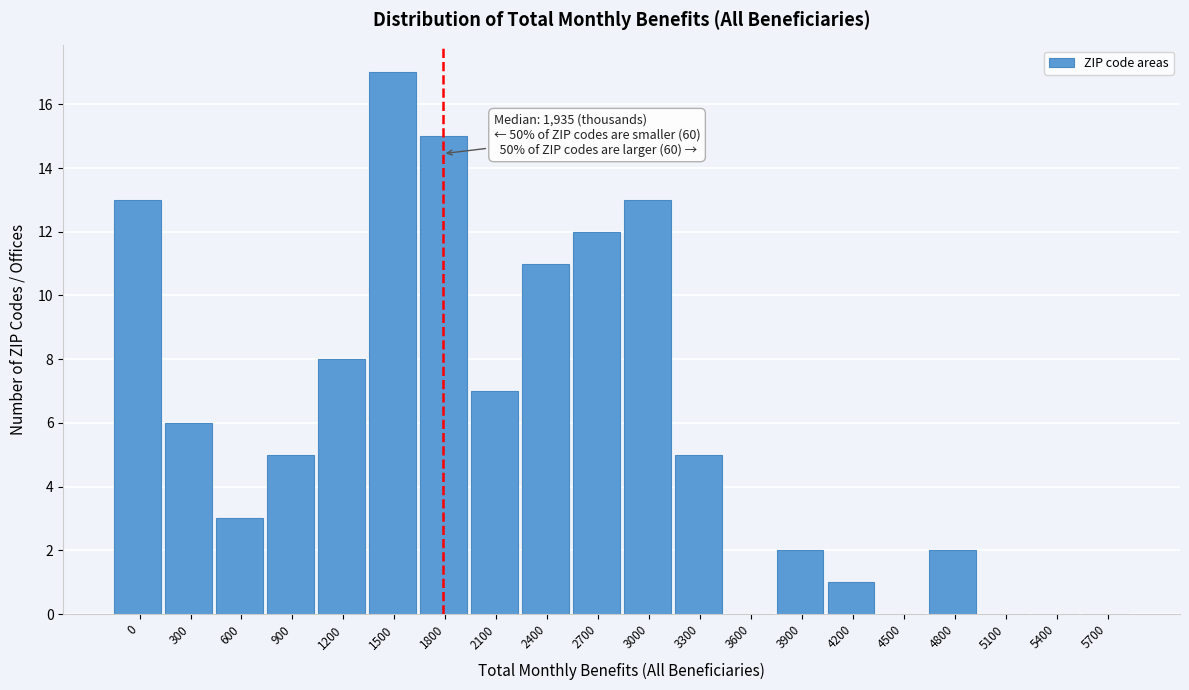

Reading left to right, what are all the values shown in this chart?

0=13	300=6	600=3	900=5	1200=8	1500=17	1800=15	2100=7	2400=11	2700=12	3000=13	3300=5	3600=0	3900=2	4200=1	4500=0	4800=2	5100=0	5400=0	5700=0